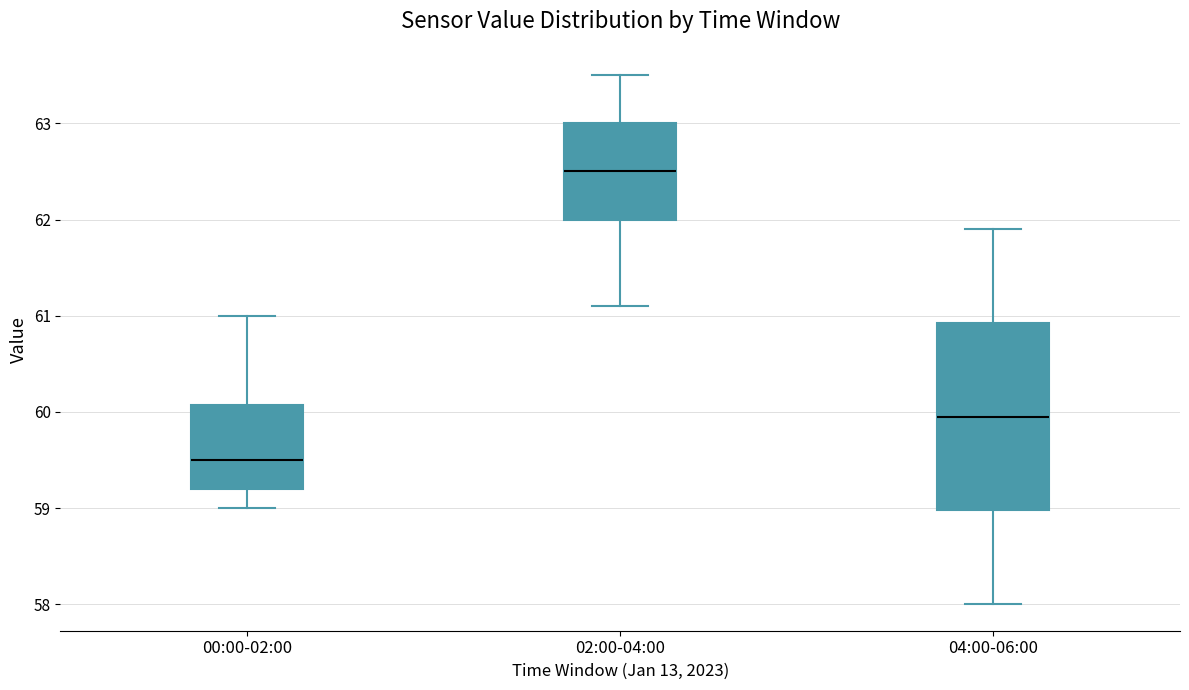

Reading left to right, read every box against the y-axis: the position of its median line, the range the box covers, and the ends of its whiskers. The values are not printed on the chart, so give them approximately, as read against the axis.

00:00-02:00: median 59.5, box 59.2 to 60.1, whiskers 59.0 to 61.0
02:00-04:00: median 62.5, box 62.0 to 63.0, whiskers 61.1 to 63.5
04:00-06:00: median 60.0, box 59.0 to 60.9, whiskers 58.0 to 61.9